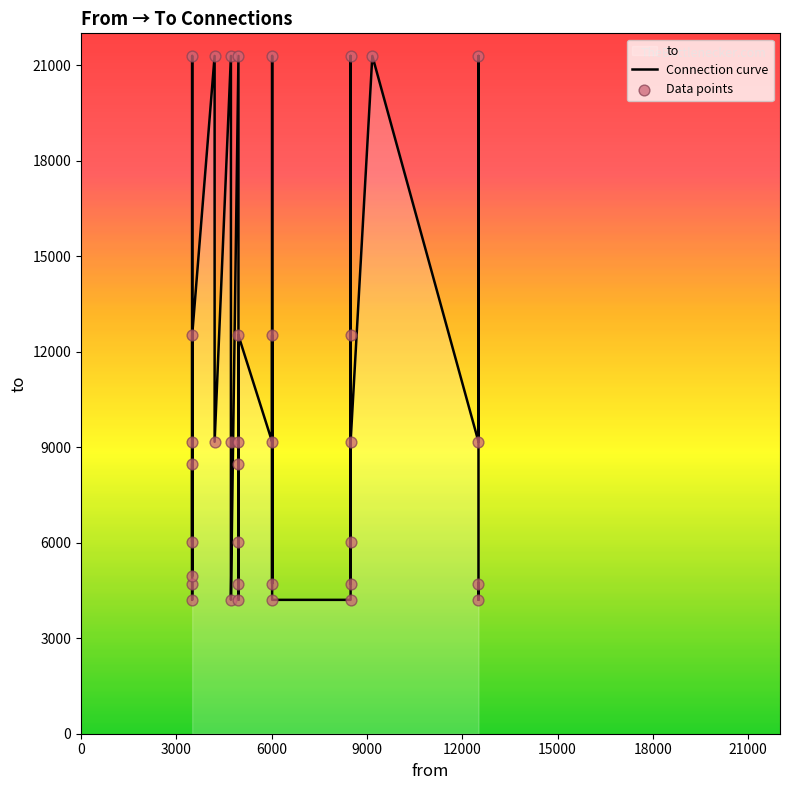

Which series has the largest total across all categories?

Connection curve